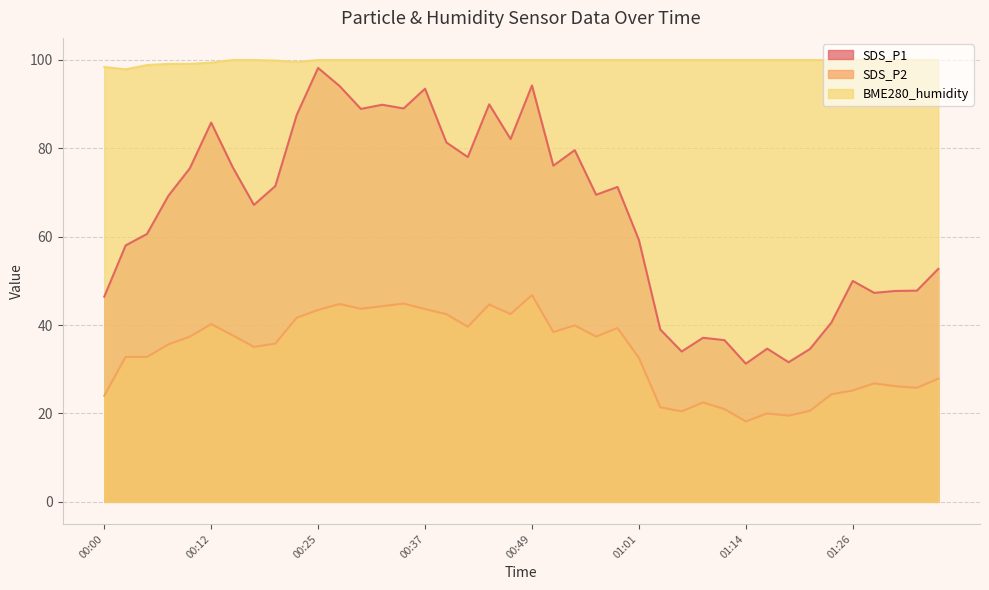

At which category is the sum across all series the highest?

00:25